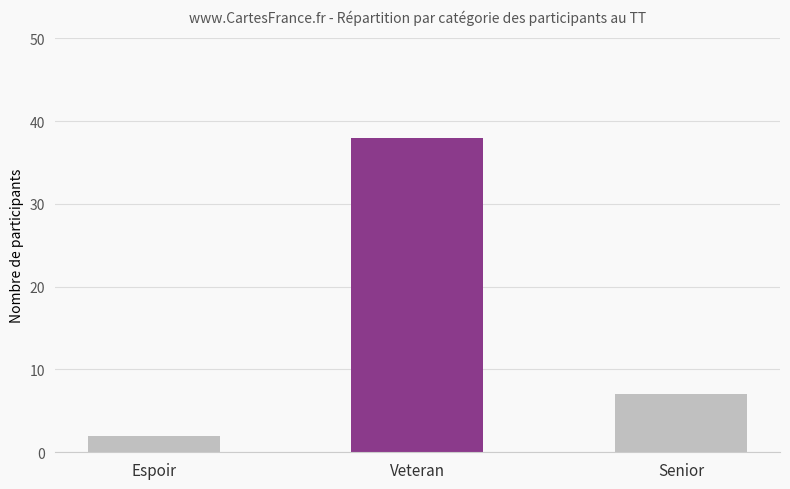

True or false: the data shows 38 at Veteran.

True